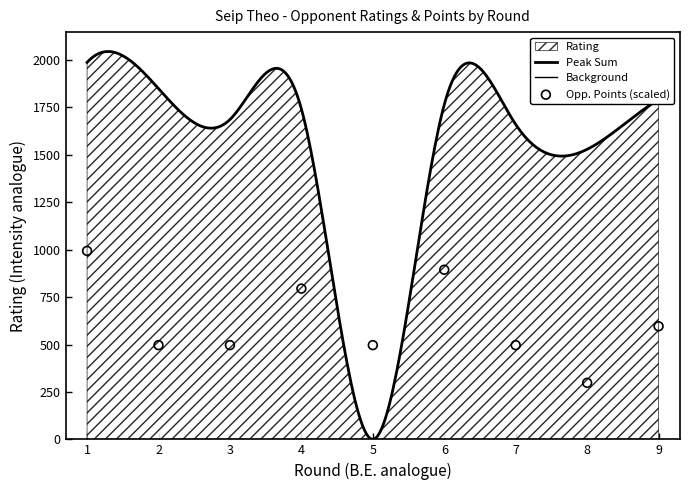

Approximately how many times larger is the value at 6 compared to 3?

1.8